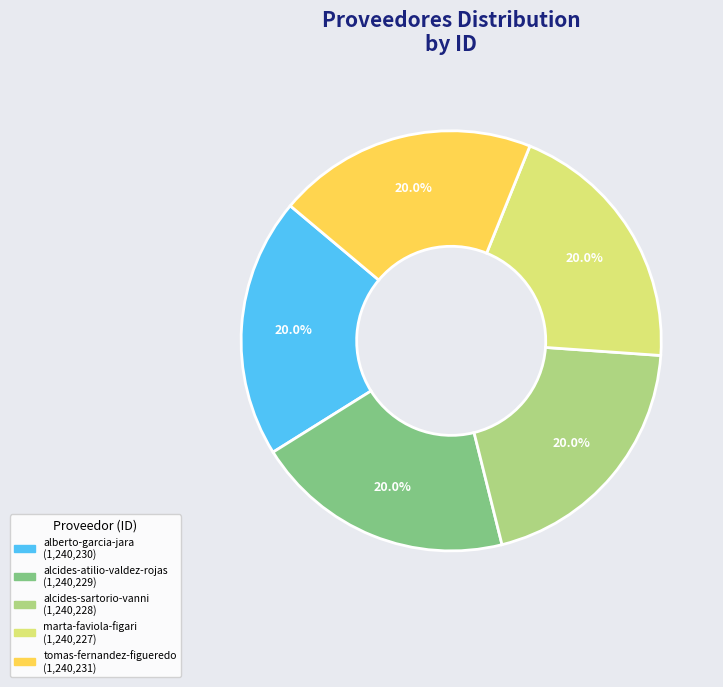

Combined, do alberto-garcia-jara and alcides-atilio-valdez-rojas account for over 50%?

No